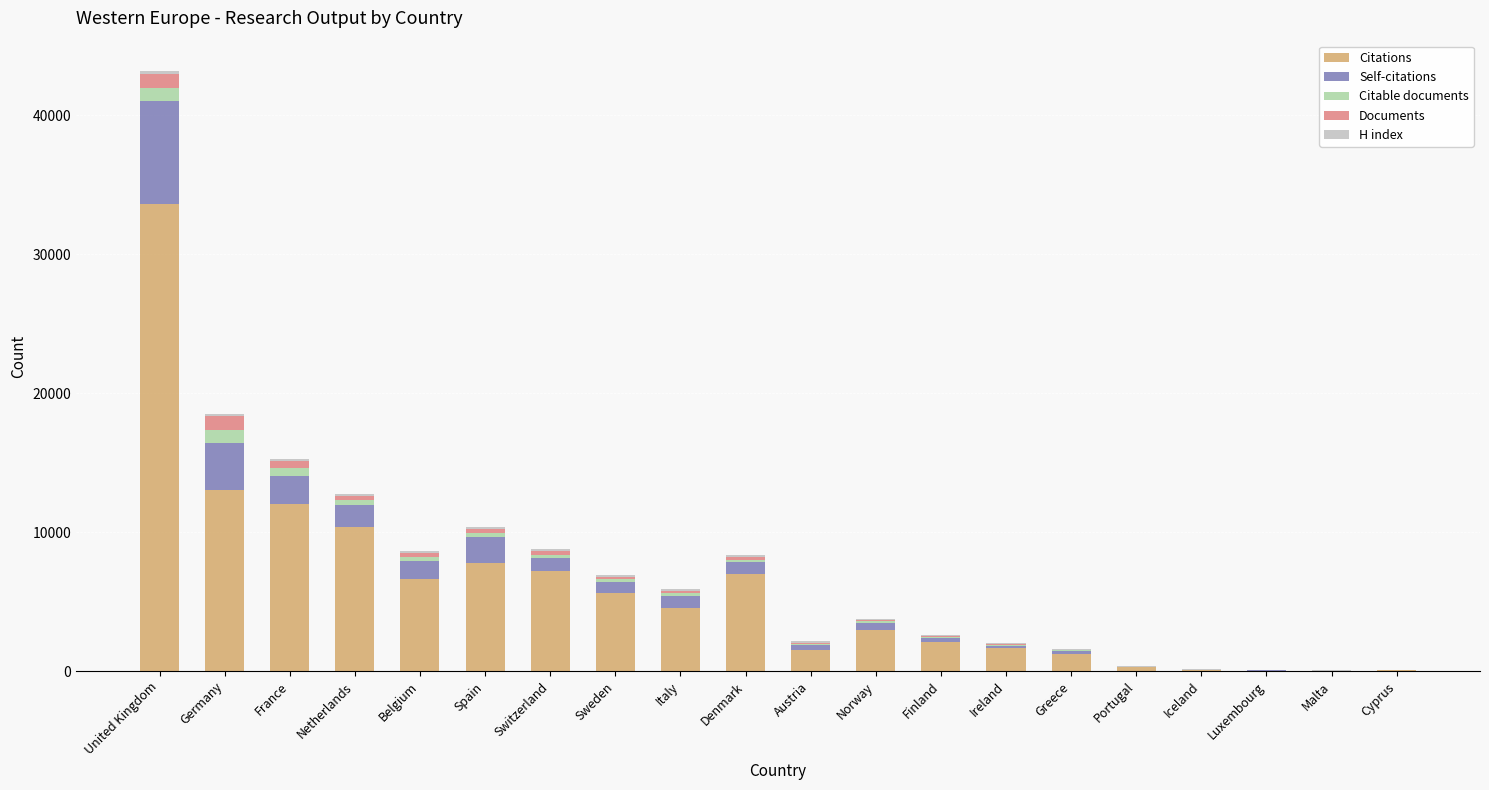

Which category has the highest value in the Citations series?

United Kingdom